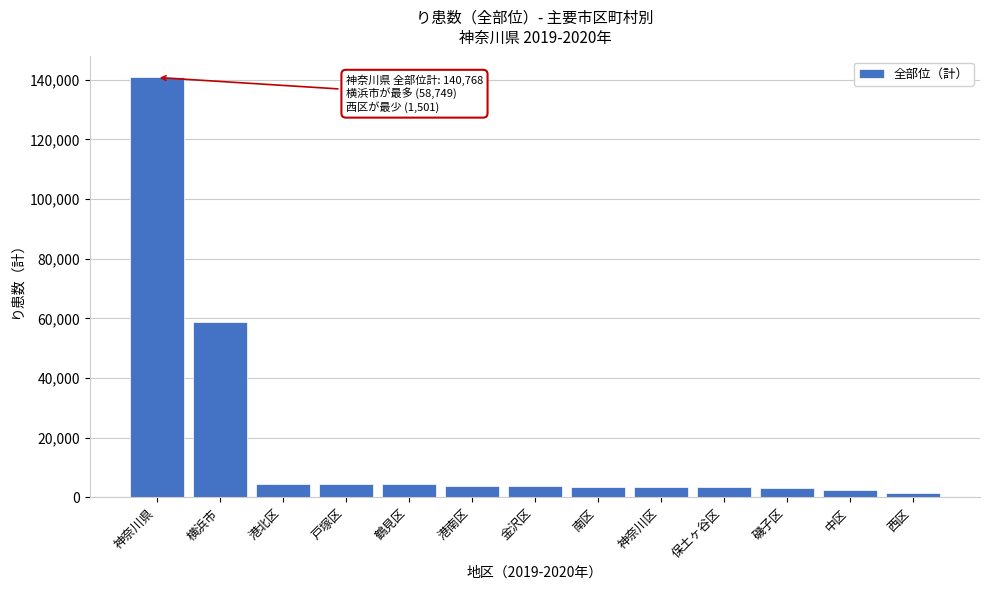

The chart shows a value of 3002 at 磯子区. True or false?

True